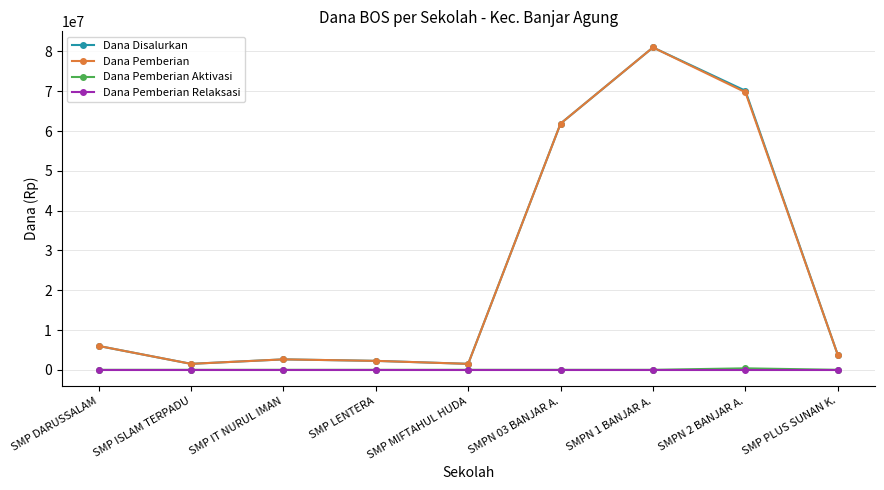

What is the label of the 2nd point from the right?

SMPN 2 BANJAR A.